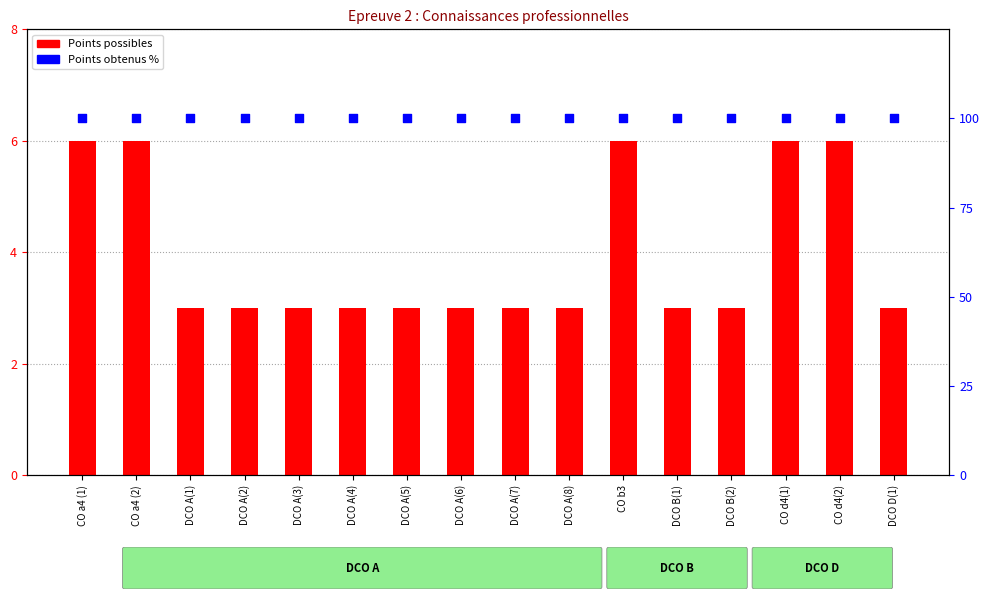

Which series has the largest Y range (max minus min)?

Points possibles